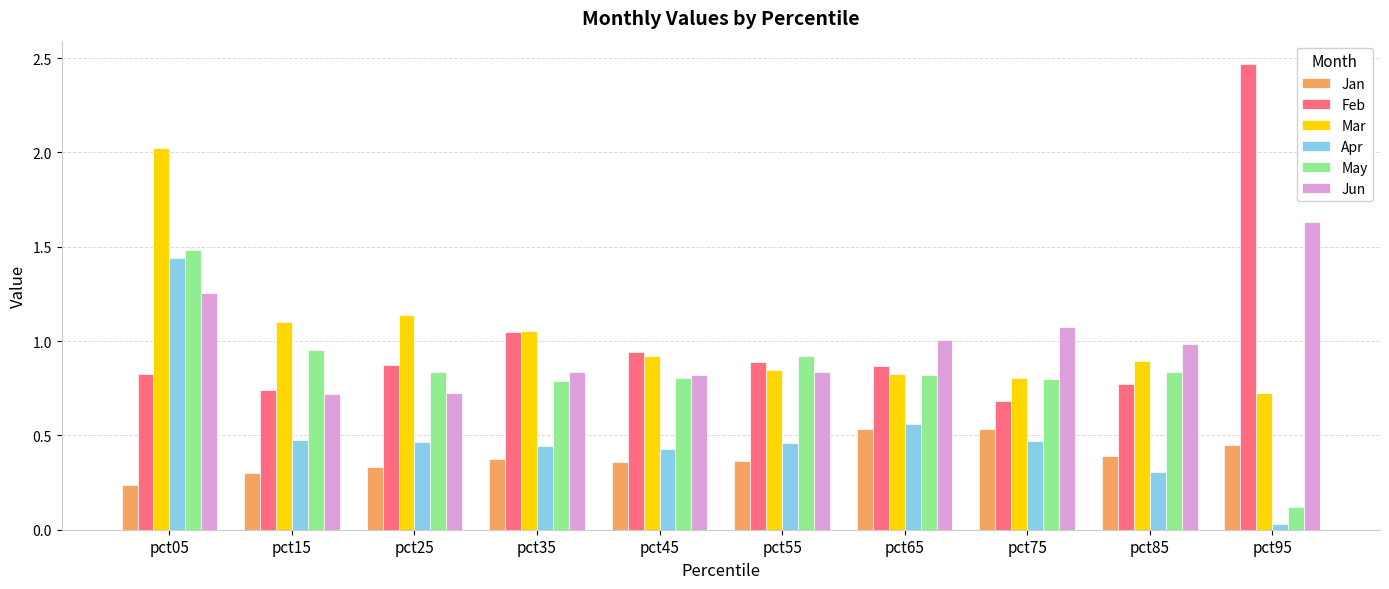

What is the sum of all Jun values?

9.9